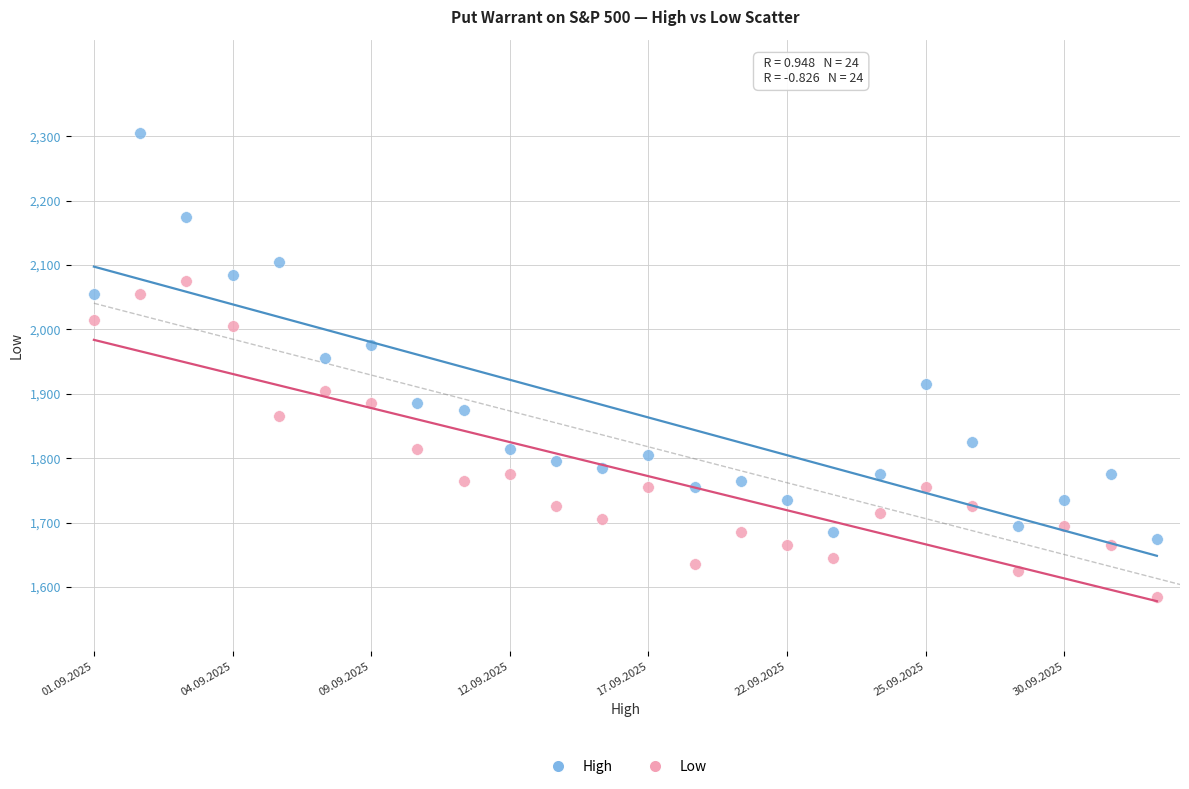

Which series reaches the minimum Y coordinate?

Low